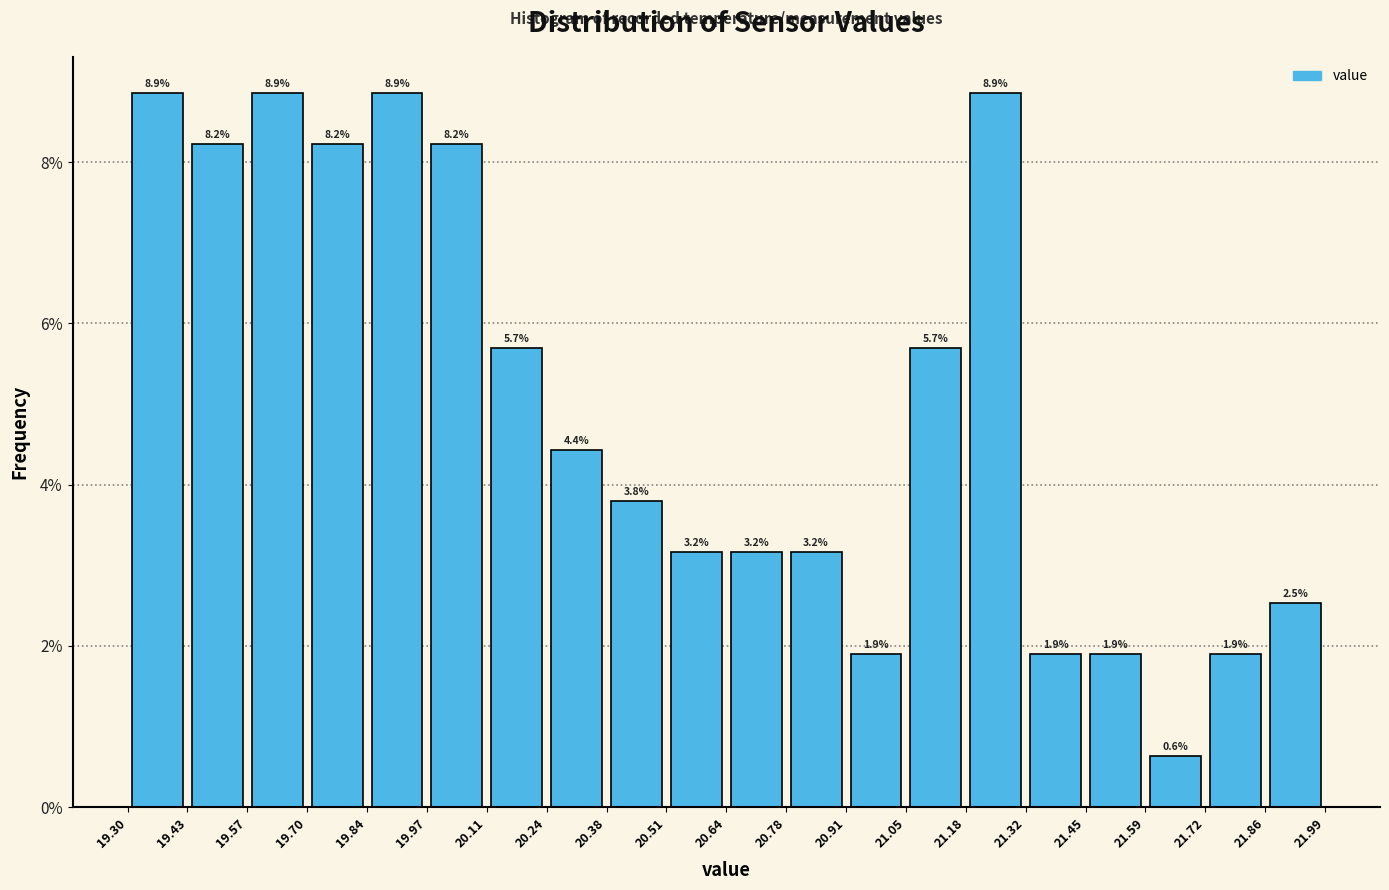

Reading left to right, list every bar in this chart as the range it spans on the x-axis followed by its height.

19.30 to 19.43: 8.9
19.43 to 19.57: 8.2
19.57 to 19.70: 8.9
19.70 to 19.84: 8.2
19.84 to 19.97: 8.9
19.97 to 20.11: 8.2
20.11 to 20.24: 5.7
20.24 to 20.38: 4.4
20.38 to 20.51: 3.8
20.51 to 20.64: 3.2
20.64 to 20.78: 3.2
20.78 to 20.91: 3.2
20.91 to 21.05: 1.9
21.05 to 21.18: 5.7
21.18 to 21.32: 8.9
21.32 to 21.45: 1.9
21.45 to 21.59: 1.9
21.59 to 21.72: 0.6
21.72 to 21.86: 1.9
21.86 to 21.99: 2.5